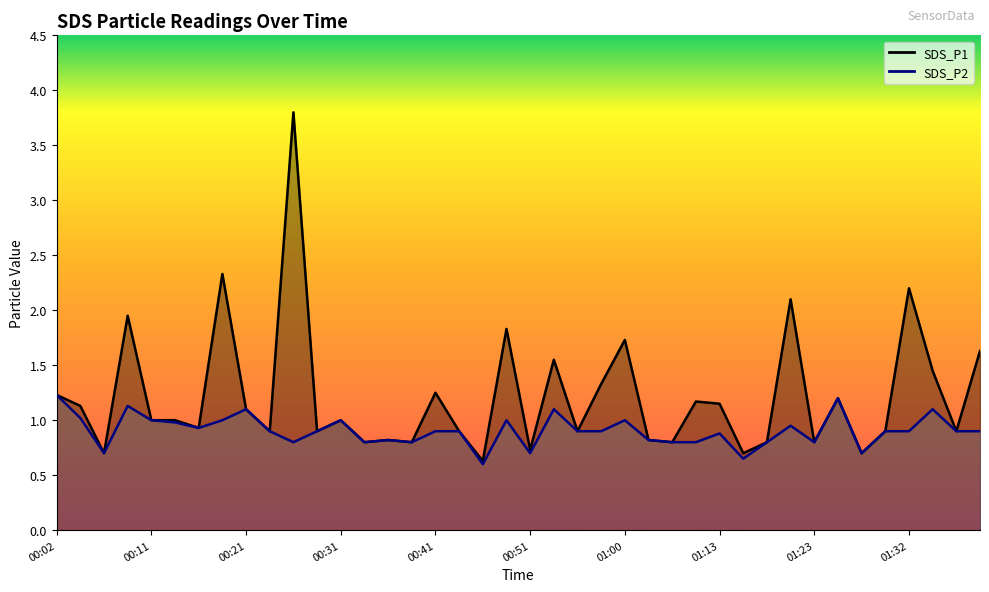

Rank the series at 01:23 from lowest to highest value.

SDS_P1, SDS_P2